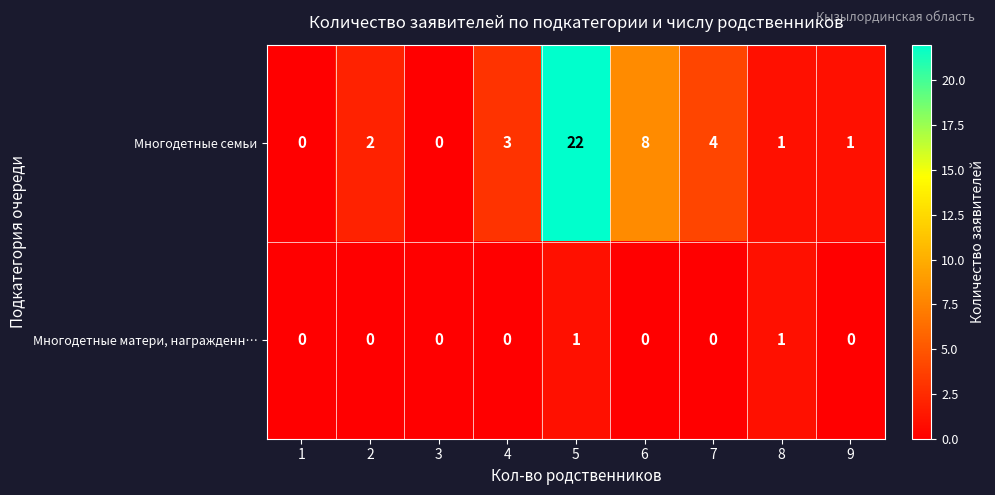

The Многодетные матери, награжденн… series shows 0 at 4. True or false?

True